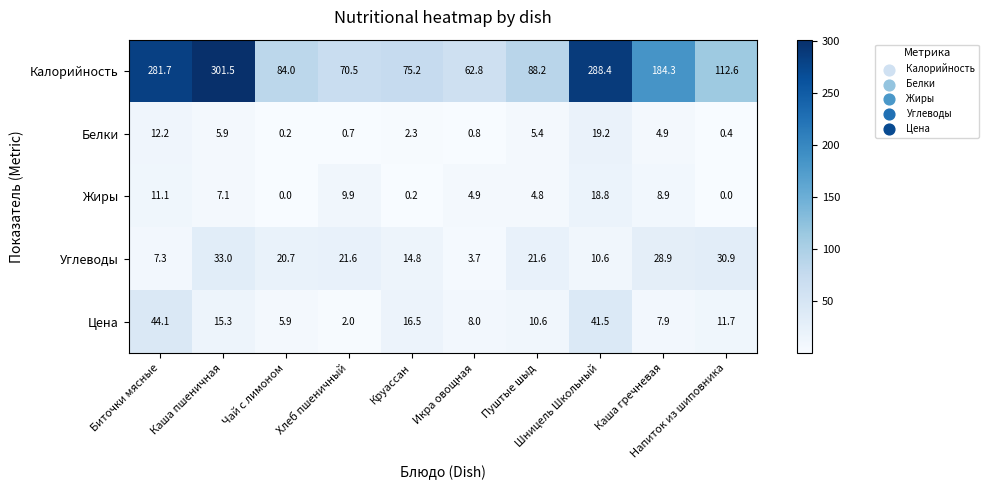

Which series has the largest total across all categories?

Калорийность